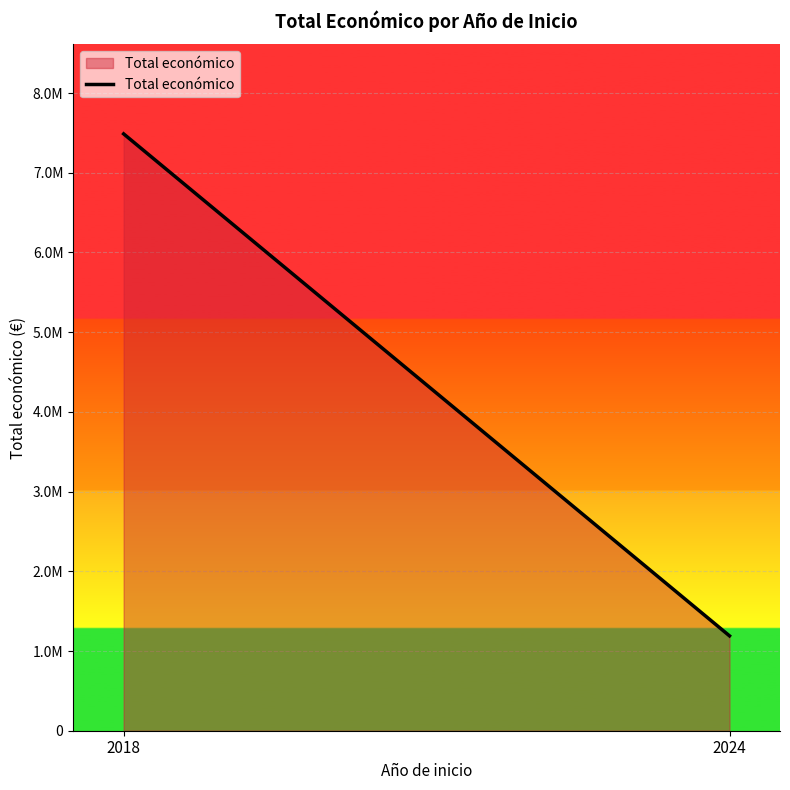

Which label corresponds to the smallest value in the chart?

2024